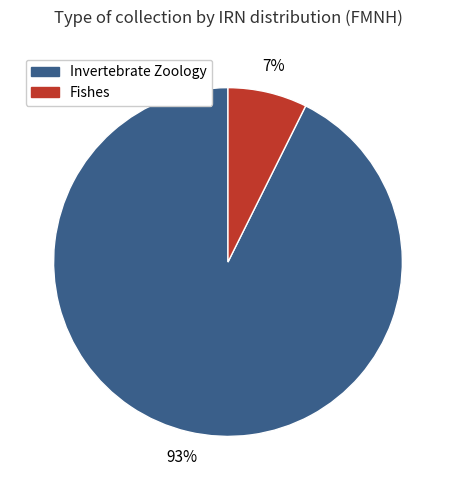

Is there any slice that represents more than half of the pie?

Yes